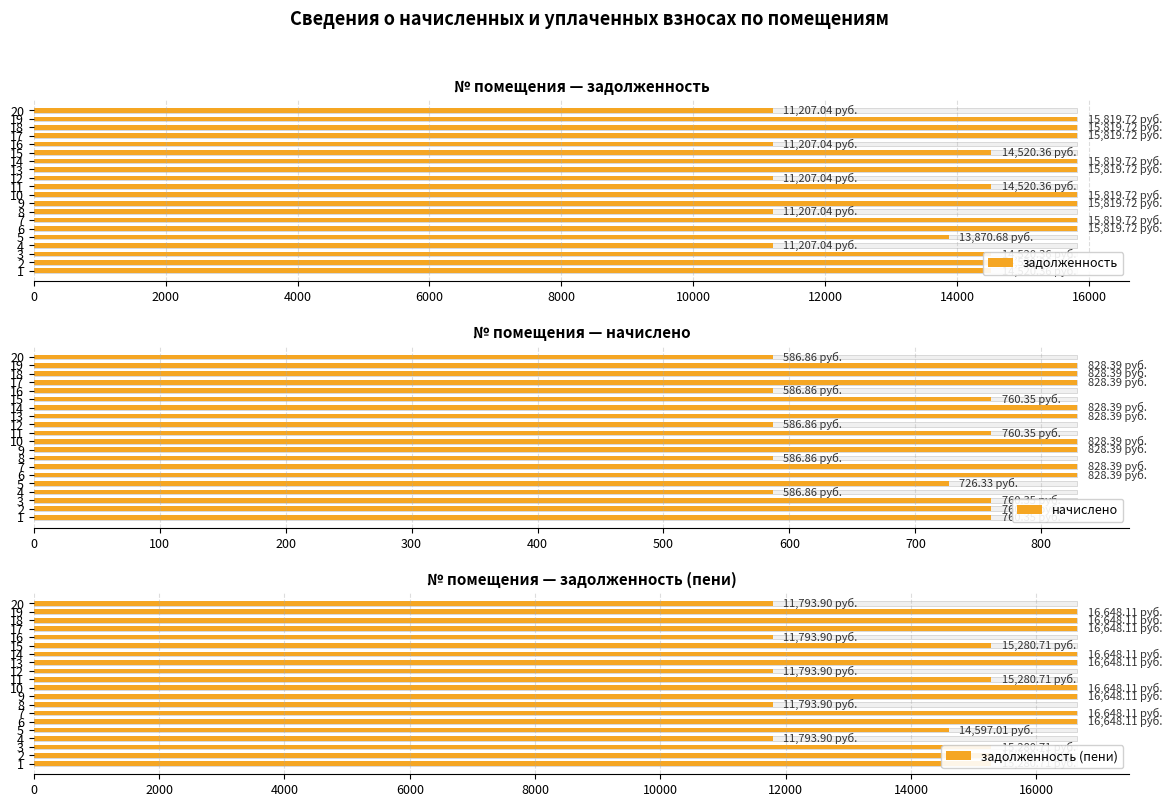

Which series has the largest range (max minus min)?

задолженность (пени)